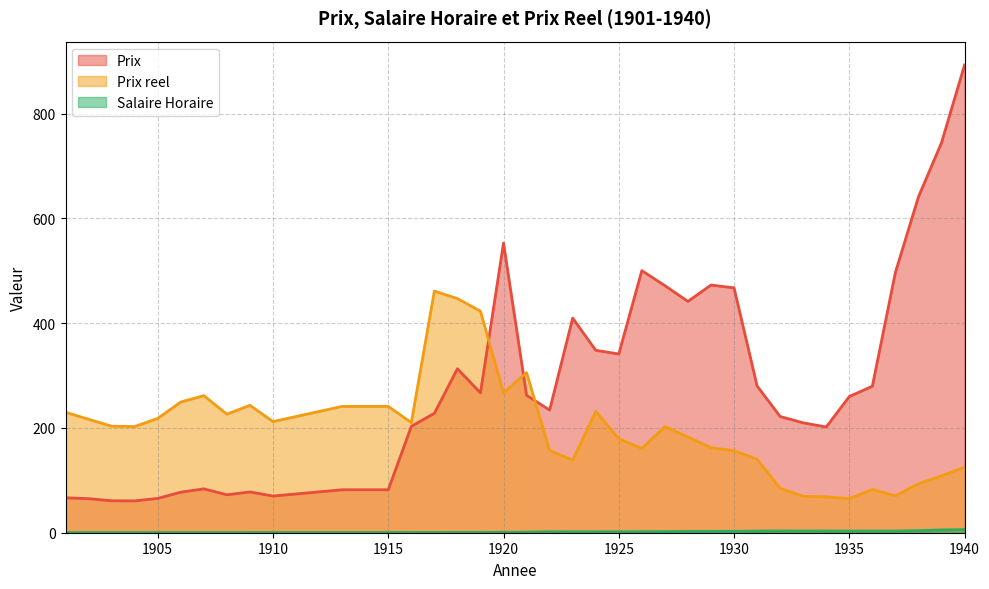

Reading right to left, extract all data points from this chart.

Prix: 893.0	744.6	641.3	497.0	279.7	260.0	201.9	209.8	221.9	280.2	467.5	472.9	441.7	471.7	500.4	341.2	348.3	409.8	234.2	262.3	553.0	267.0	313.0	228.0	203.0	82.0	82.0	82.0	70.0	77.8	72.4	83.8	77.3	65.5	60.8	61.0	65.0	66.7
Salaire Horaire: 5.9	5.3	4.0	3.1	3.1	3.1	3.2	3.3	3.3	3.0	2.7	2.6	2.5	2.1	1.9	1.8	1.7	1.7	1.8	1.0	0.7	0.5	0.4	0.4	0.3	0.3	0.3	0.3	0.3	0.3	0.3	0.3	0.3	0.3	0.3	0.3	0.3	0.3
Prix reel: 125.1	108.7	93.4	70.5	82.5	65.1	68.6	69.6	84.9	140.4	156.6	162.4	182.8	202.6	161.0	179.5	231.5	138.6	157.1	305.5	267.0	423.0	447.1	461.4	210.3	241.2	241.2	241.2	212.1	243.3	226.2	261.7	249.5	218.3	202.7	203.3	216.7	230.0